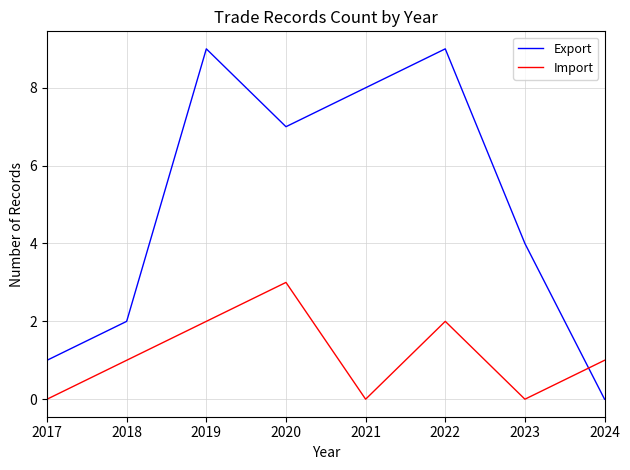

The value of Import at 2018 is 0. True or false?

False